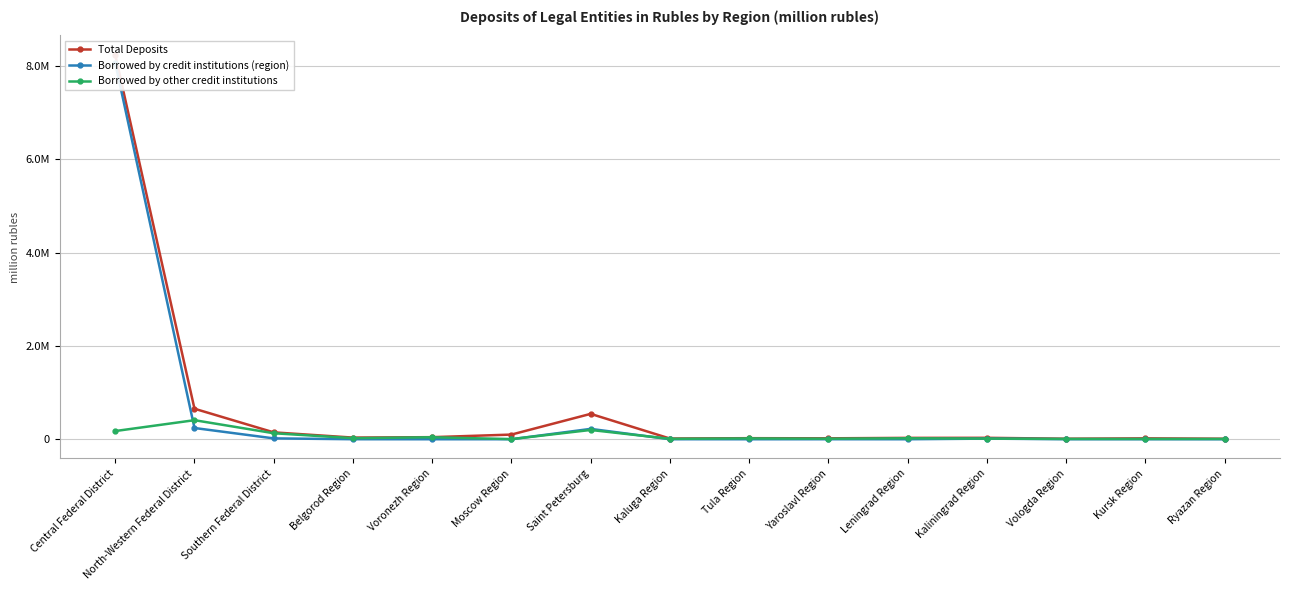

What are all the series names shown in the legend?

Total Deposits, Borrowed by credit institutions (region), Borrowed by other credit institutions